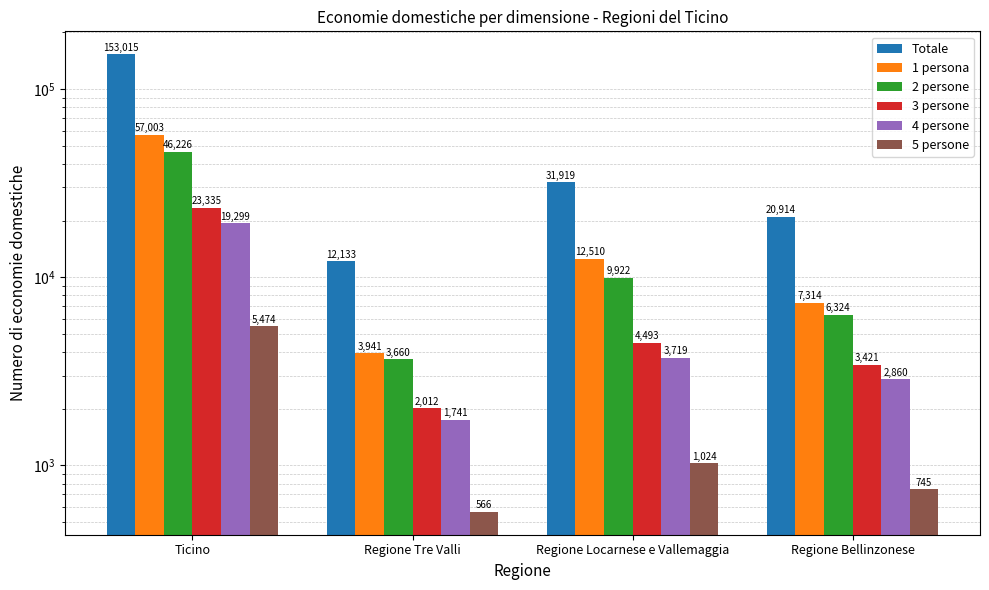

What is the approximate value of 4 persone at Ticino, to the nearest 10?

19300